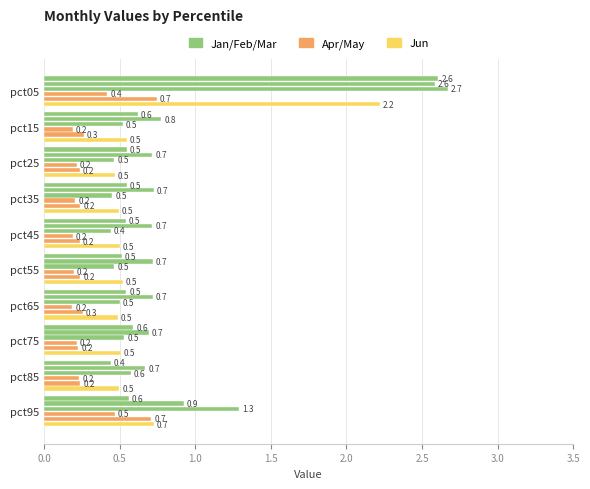

How many series are shown in this chart?

6